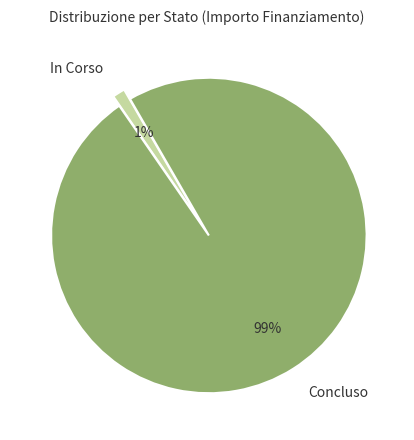

Does In Corso represent more than half of the total?

No